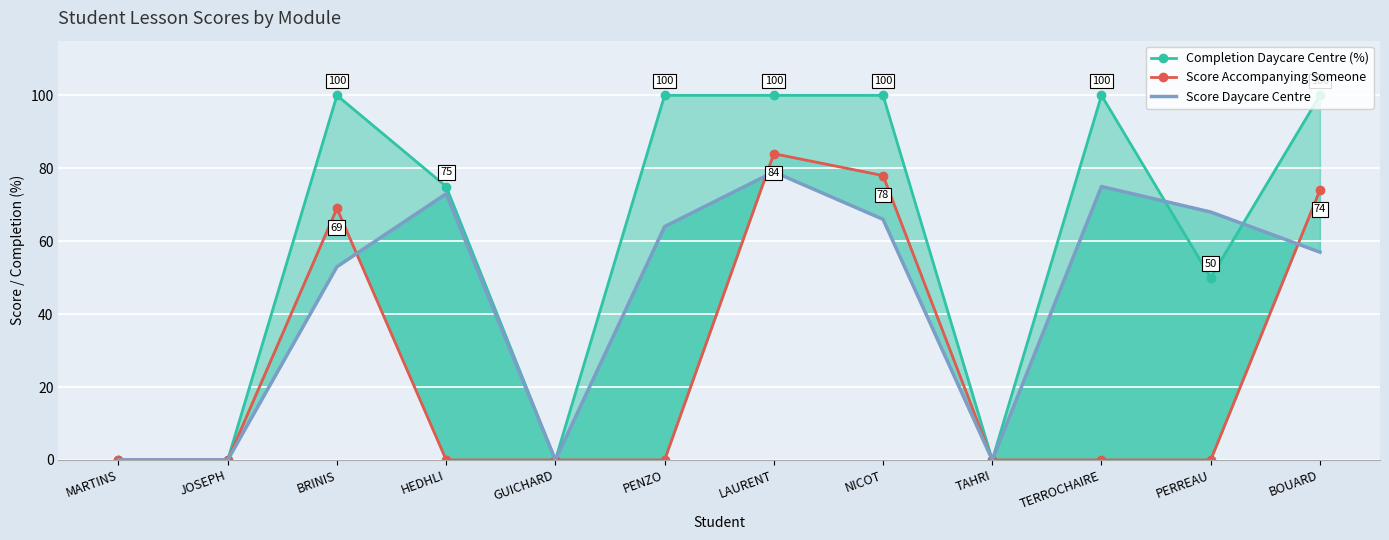

Between which two adjacent categories do Score Daycare Centre and Completion Daycare Centre (%) first intersect?

TERROCHAIRE and PERREAU